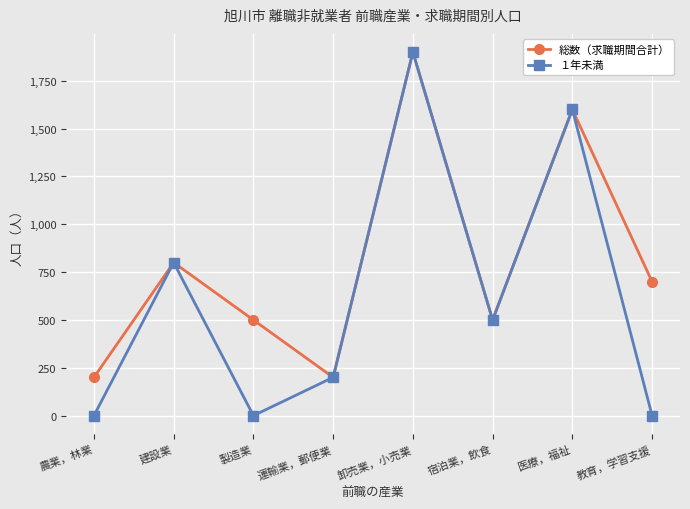

What is the minimum value for 総数（求職期間合計）?

200